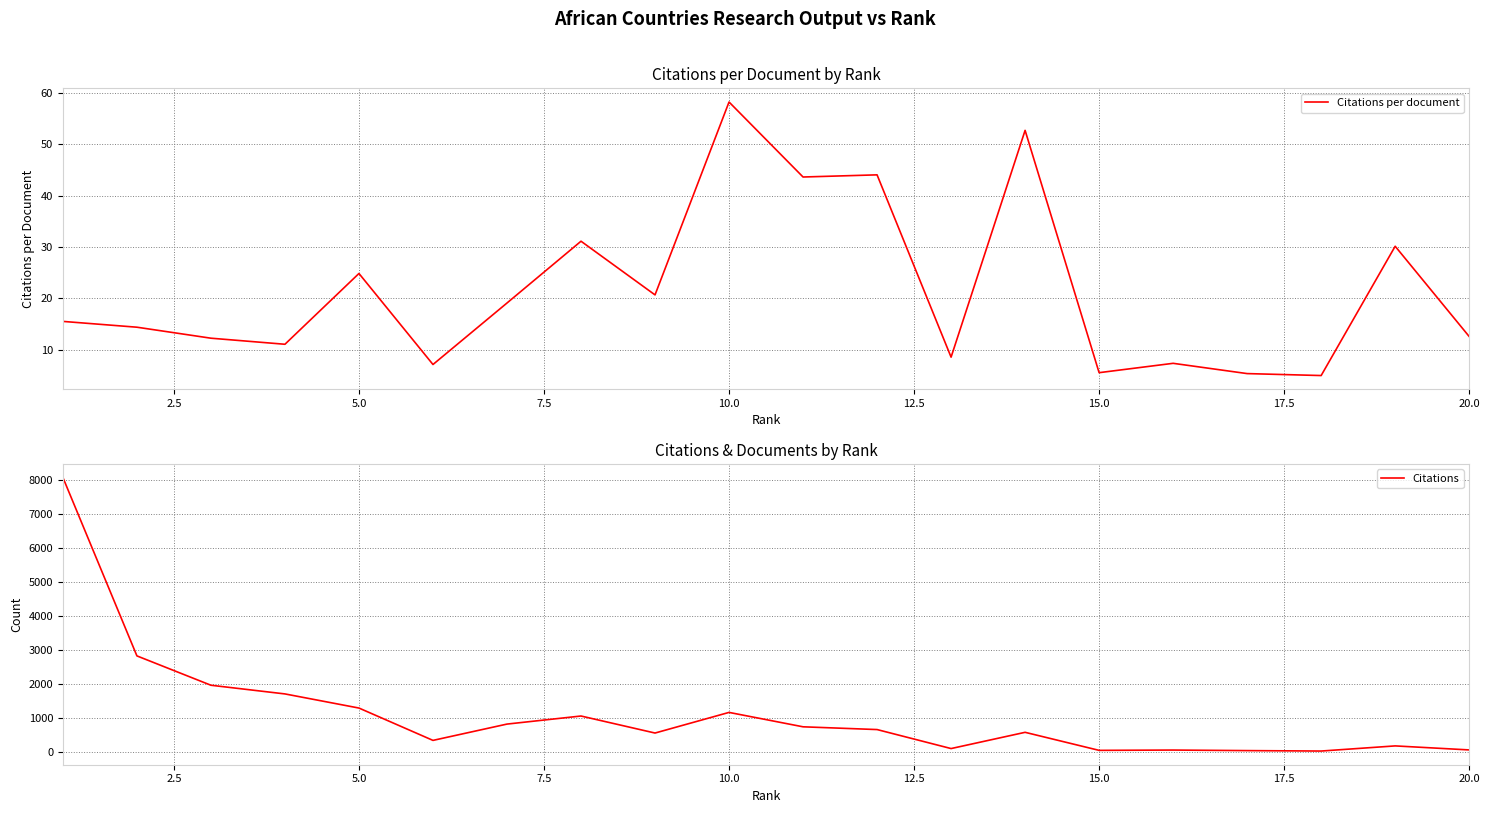

What is the minimum value for Citations?

30